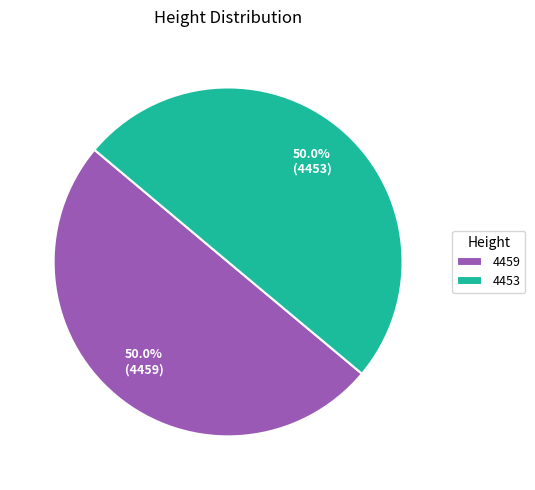

Approximately how many times larger is the value at 4453 compared to 4459?

1.0